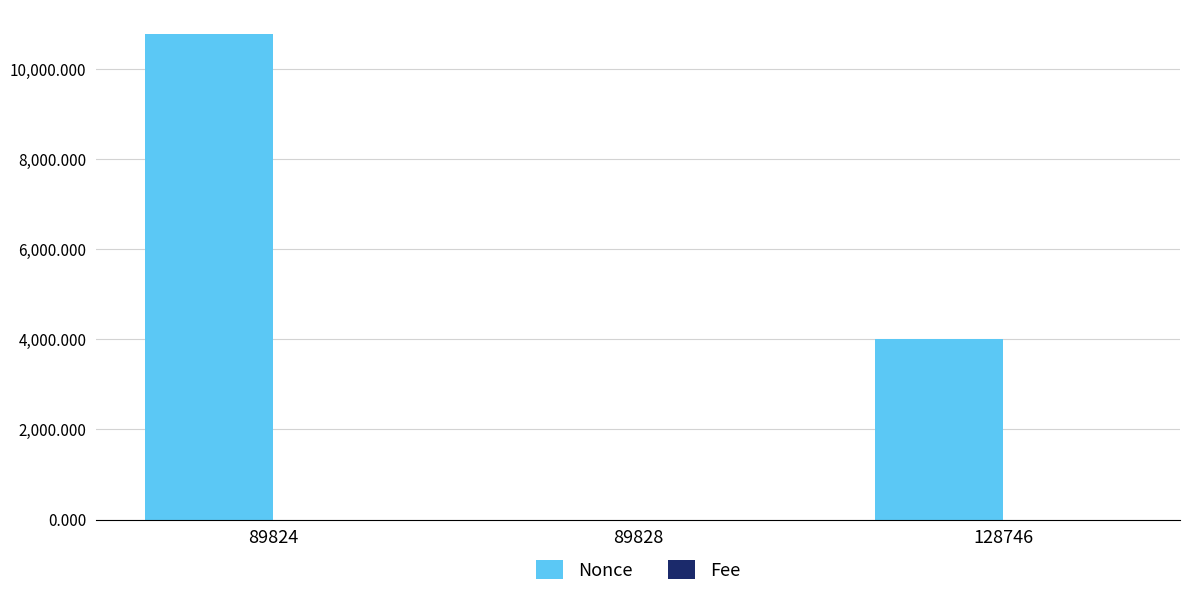

At which label is Nonce closest to 5385?

128746